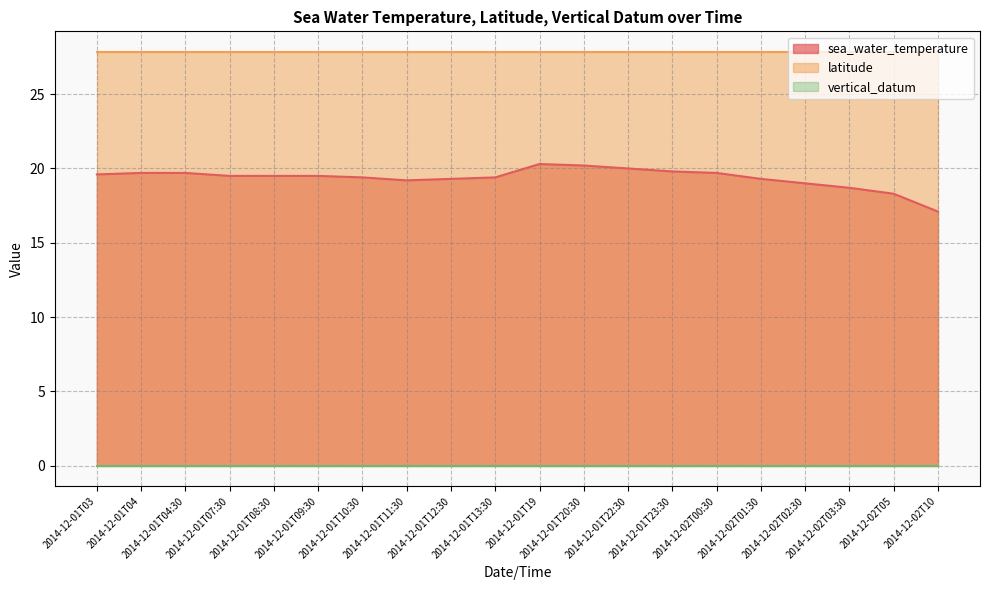

What is the value of the latitude point at the 16th from the left?

27.8